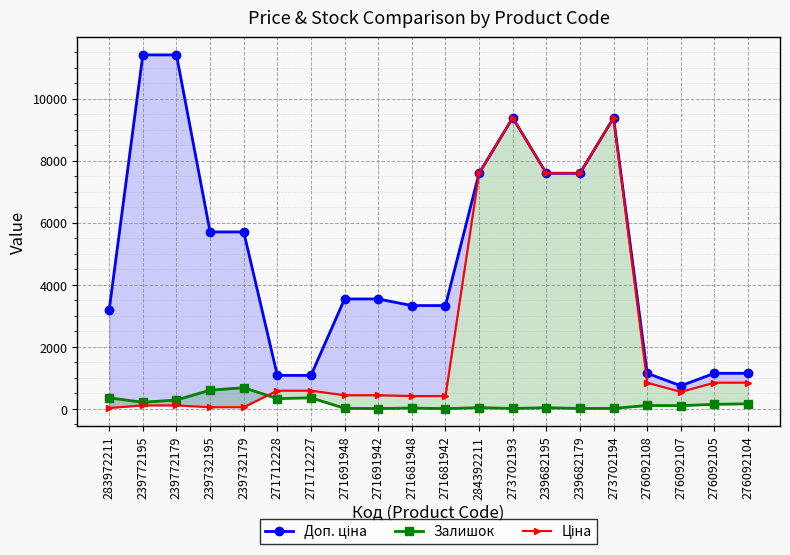

Where is Доп. ціна nearest to the value 6078?

239732195